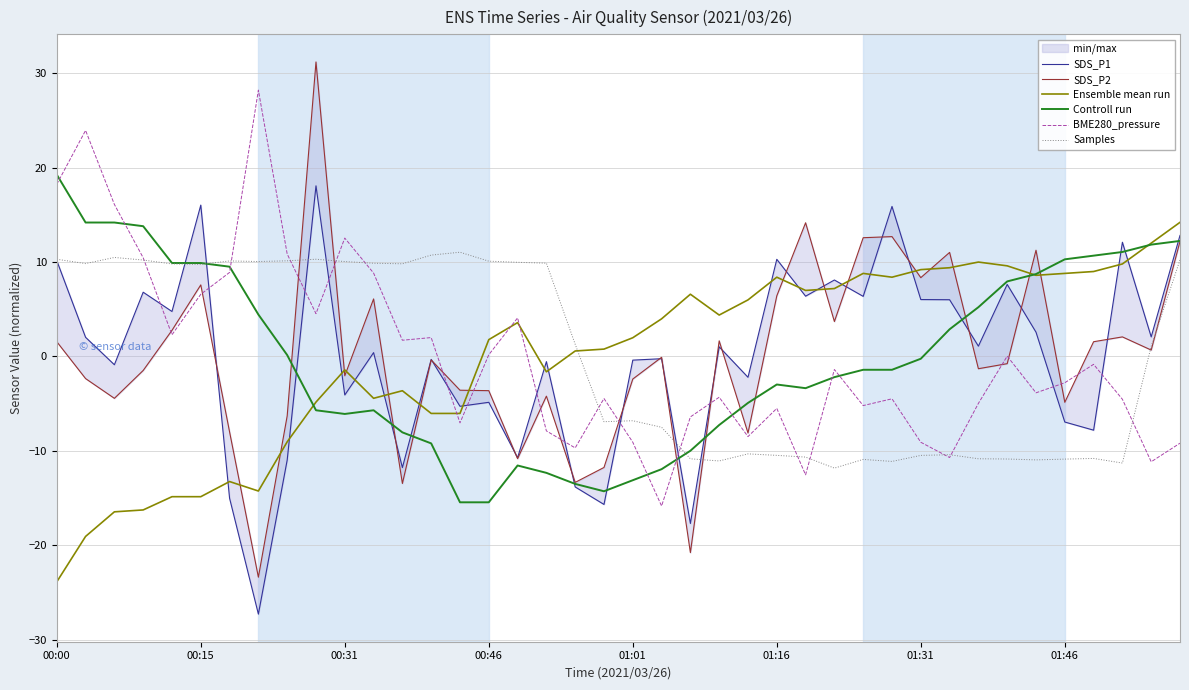

Does the chart have visible grid lines?

Yes